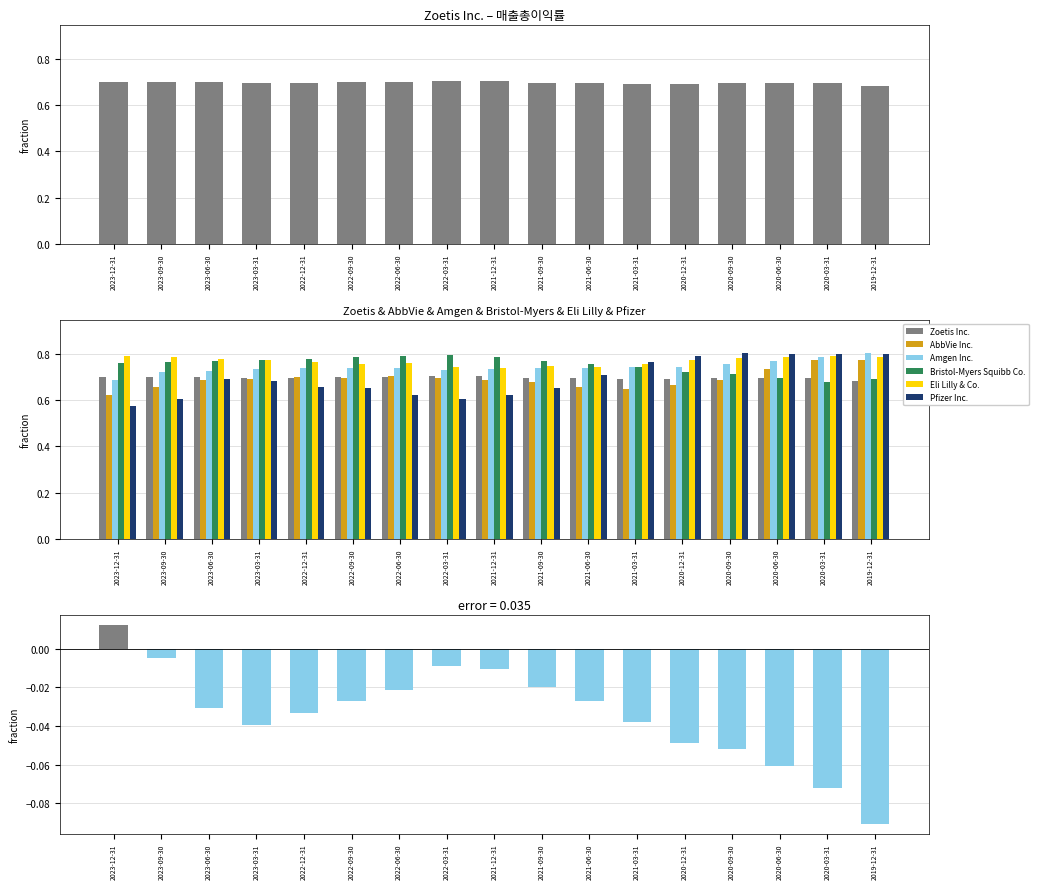

What are all the series names shown in the legend?

Zoetis Inc., AbbVie Inc., Amgen Inc., Bristol-Myers Squibb Co., Eli Lilly & Co., Pfizer Inc.